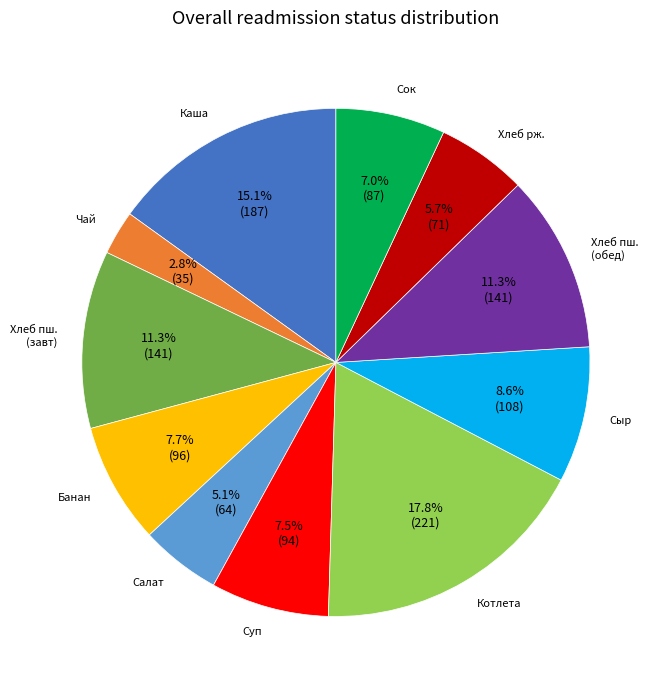

Count the number of slices in the pie.

11